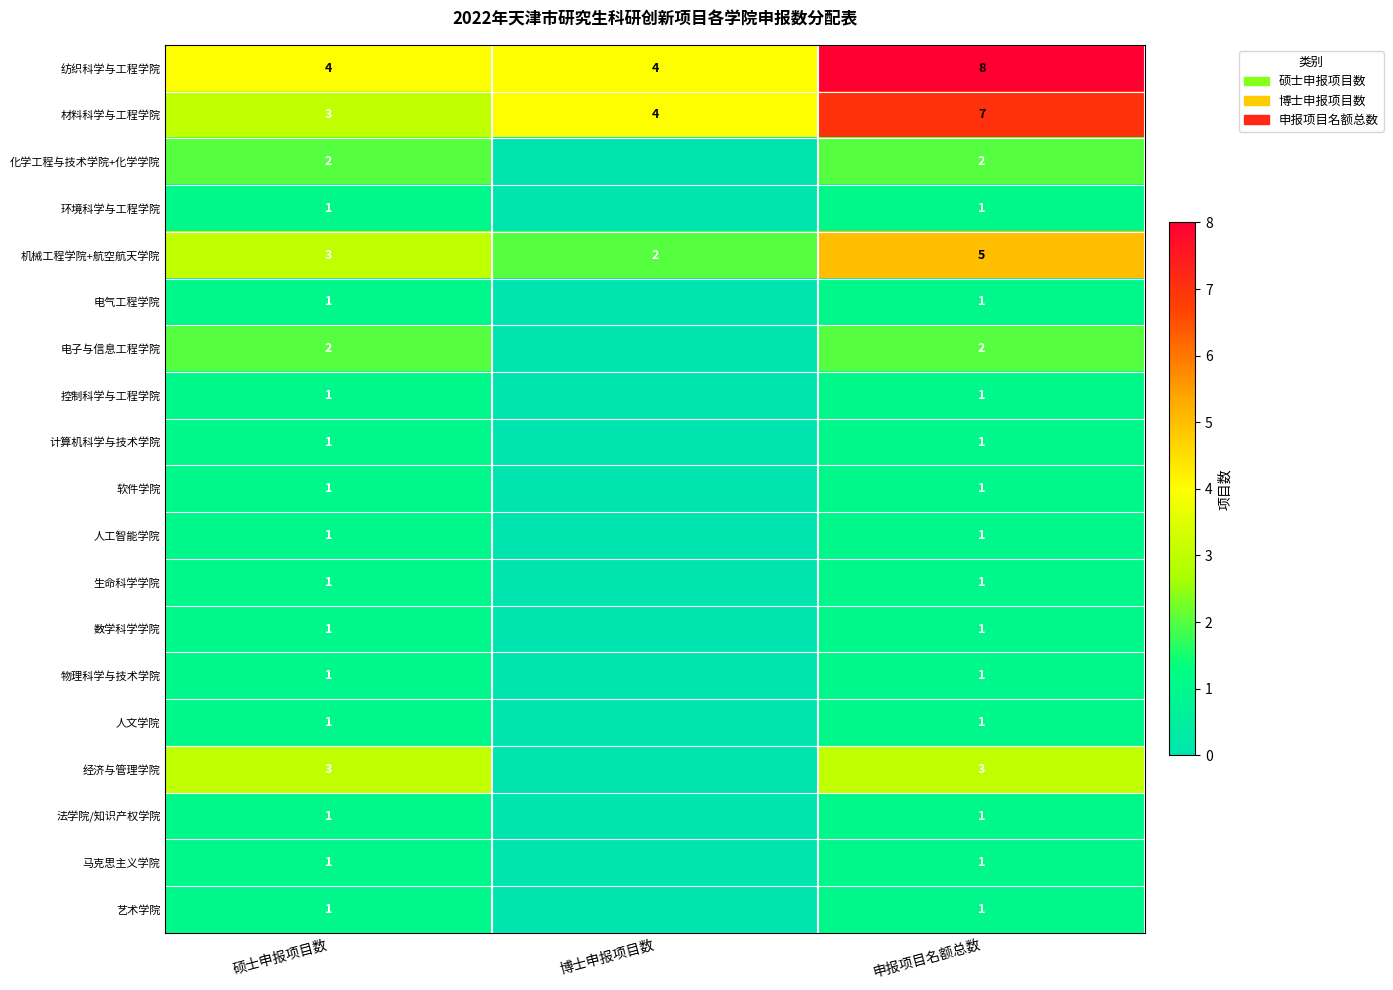

List the labels in order of 机械工程学院+航空航天学院 value, largest first.

申报项目名额总数, 硕士申报项目数, 博士申报项目数